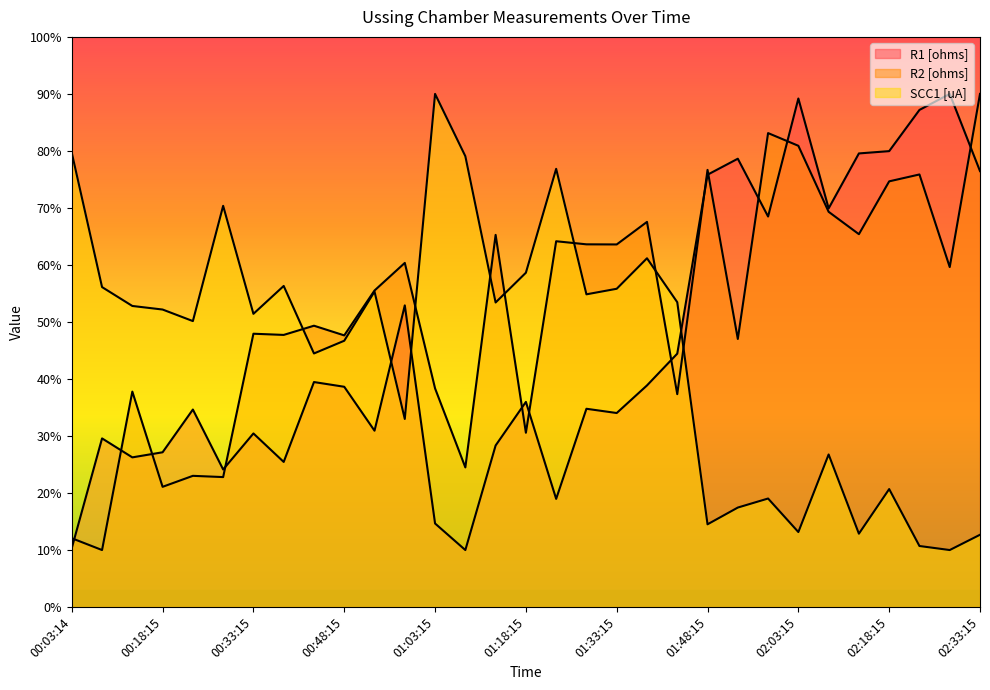

Where is the first local maximum for R1 [ohms]?

00:08:14